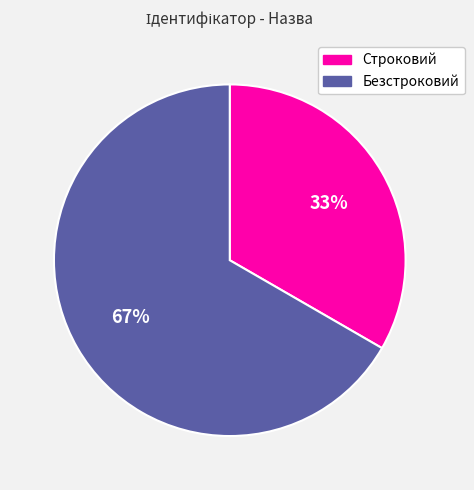

Do Безстроковий and Строковий together represent more than half of the pie?

Yes